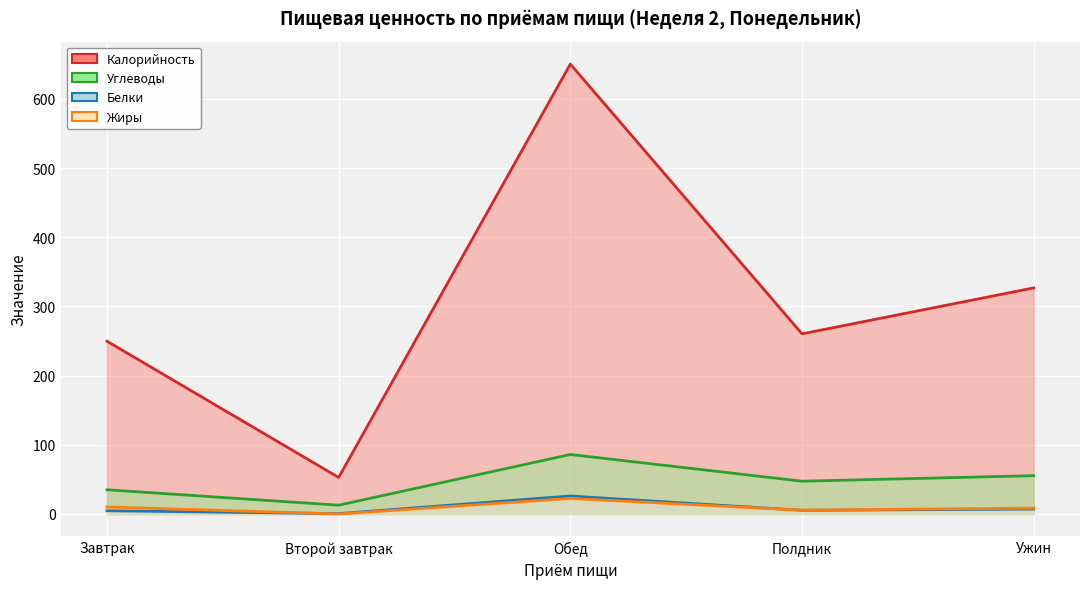

What position from the left is Второй завтрак?

2